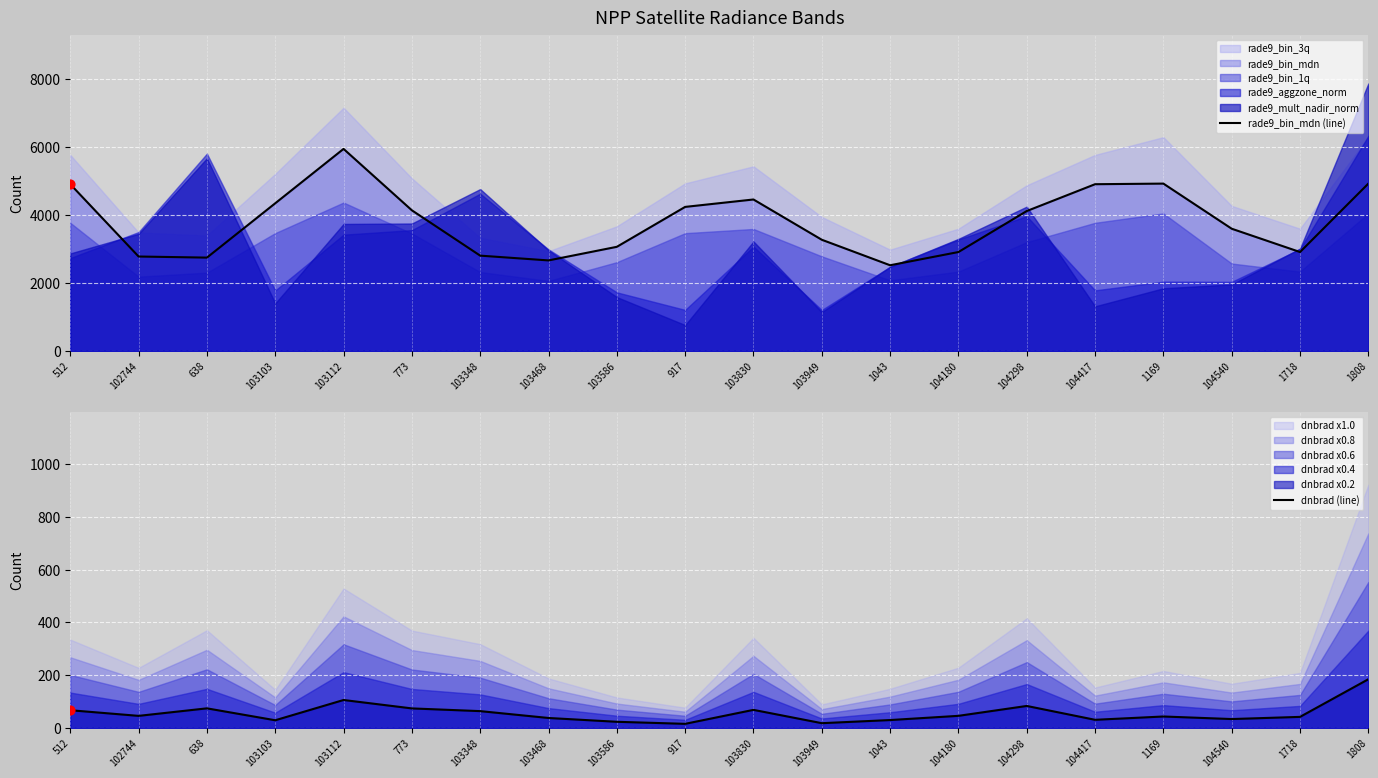

At which category is the sum across all series the highest?

103112